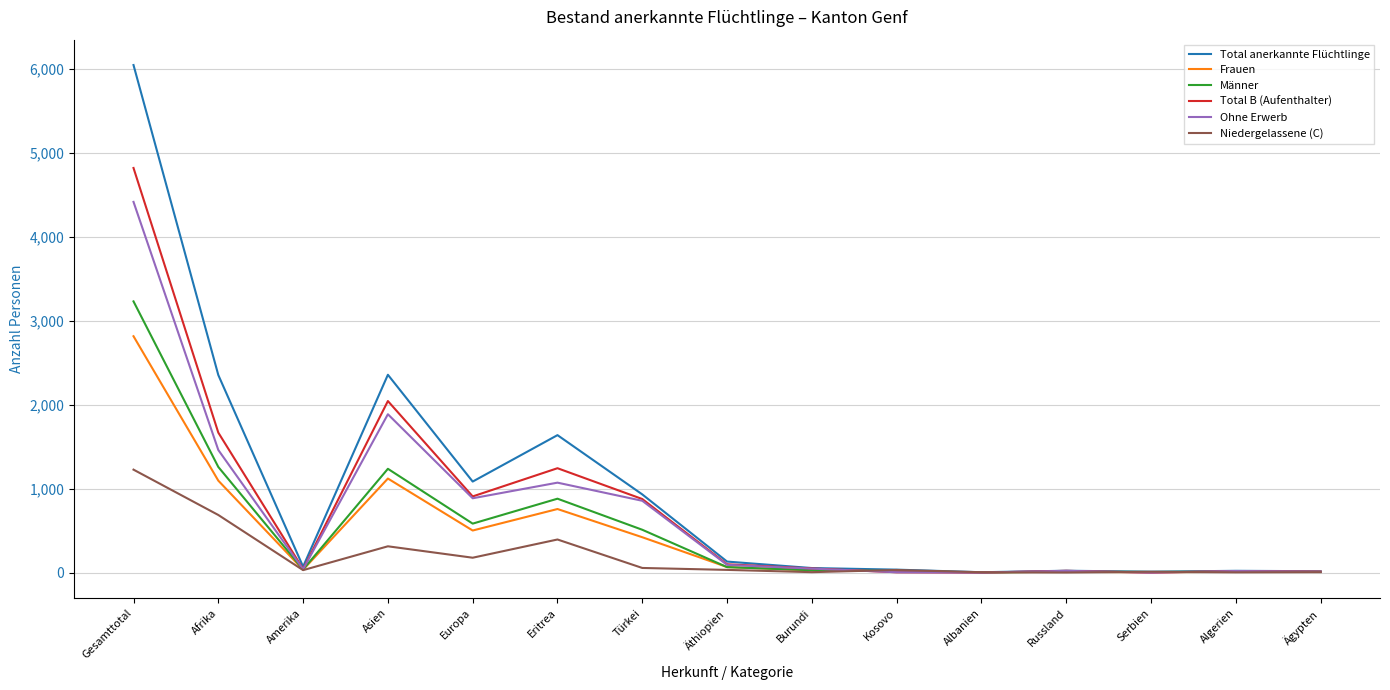

What is the greatest value displayed?

6045